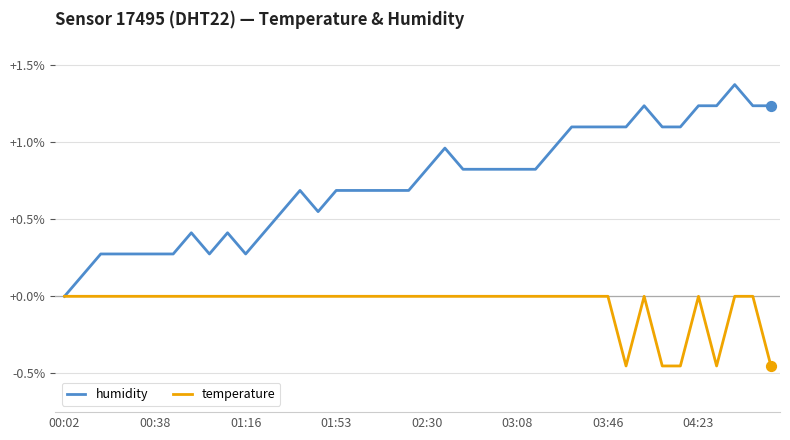

Which series has the largest total across all categories?

humidity